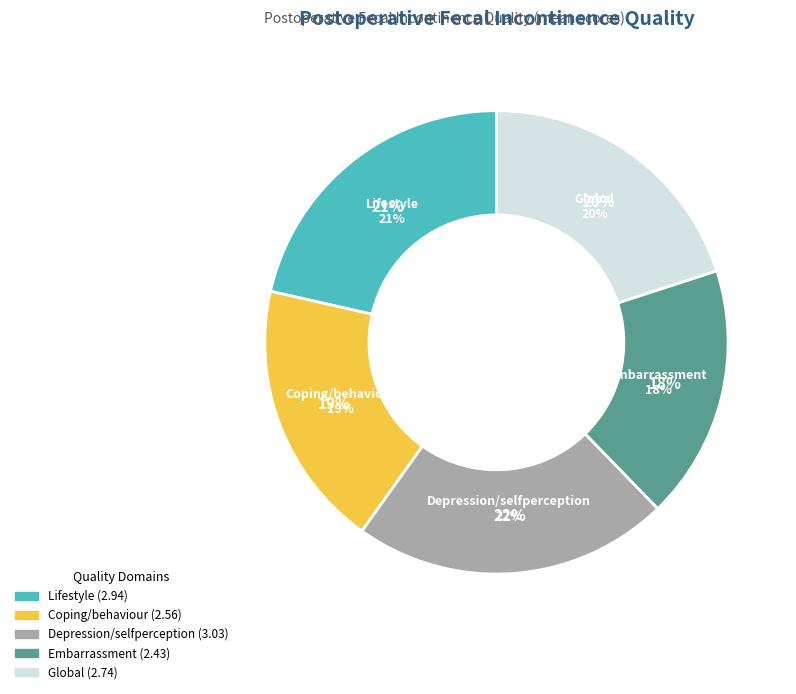

What percentage is the Lifestyle slice, to the nearest percent?

21%